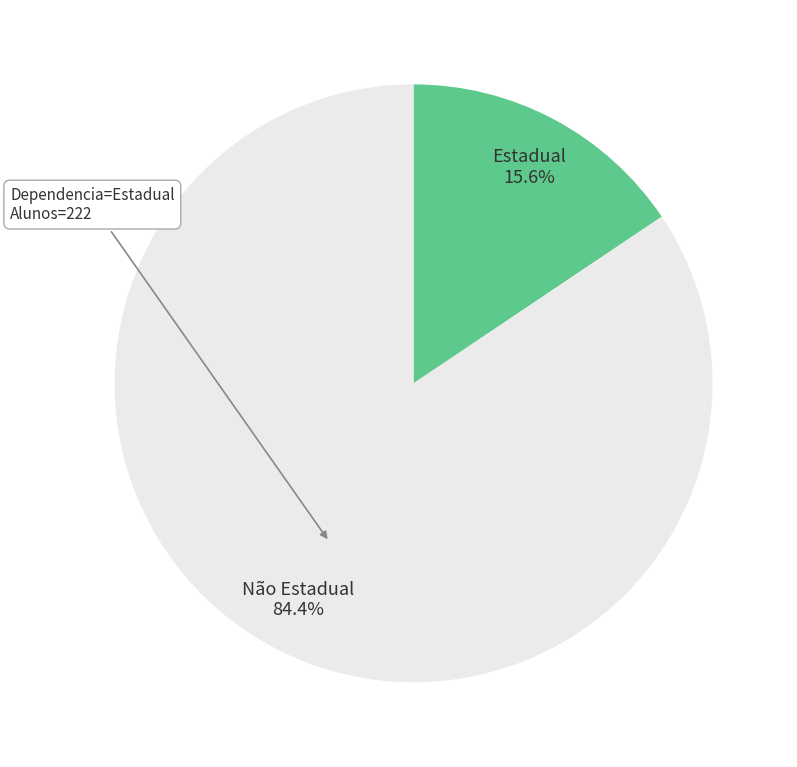

Is there any slice that represents more than half of the pie?

Yes